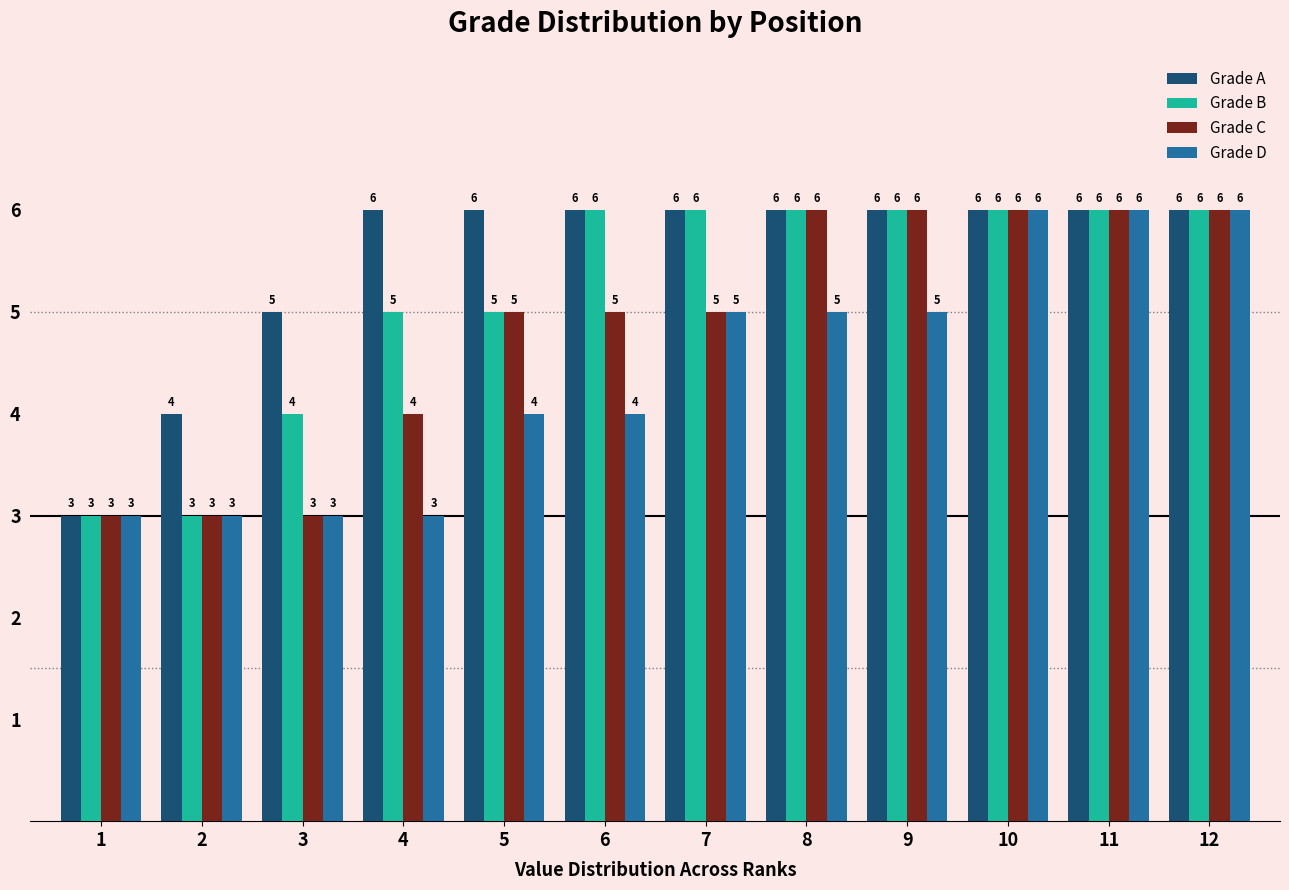

What is the approximate value of Grade B at 10?

6